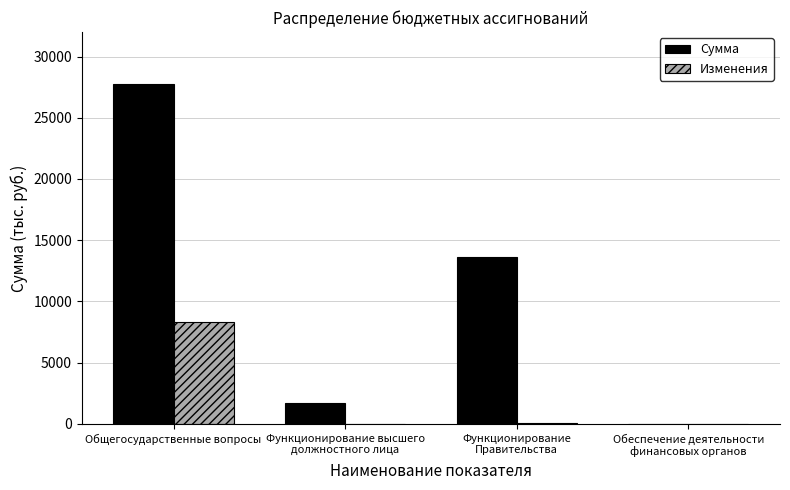

Which category has the highest value across all series?

Общегосударственные вопросы